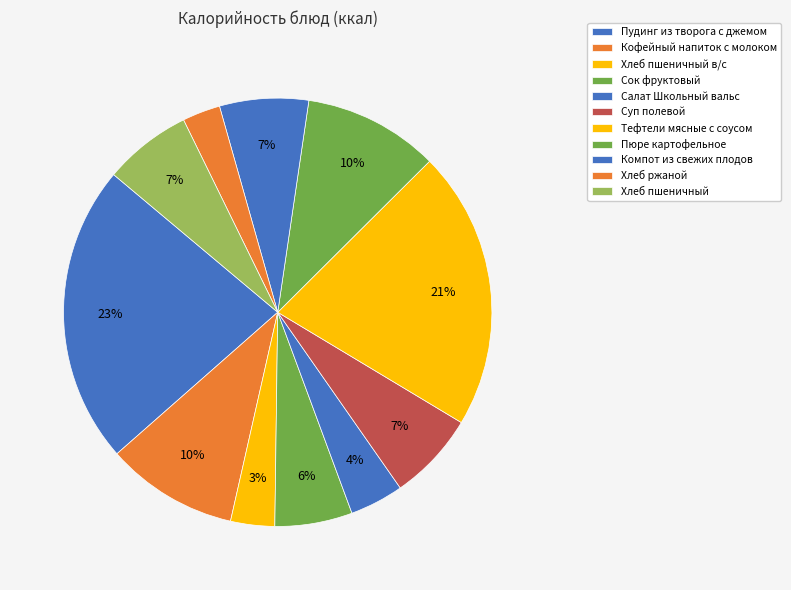

Is the sum of Пудинг из творога с джемом and Суп полевой greater than half?

No